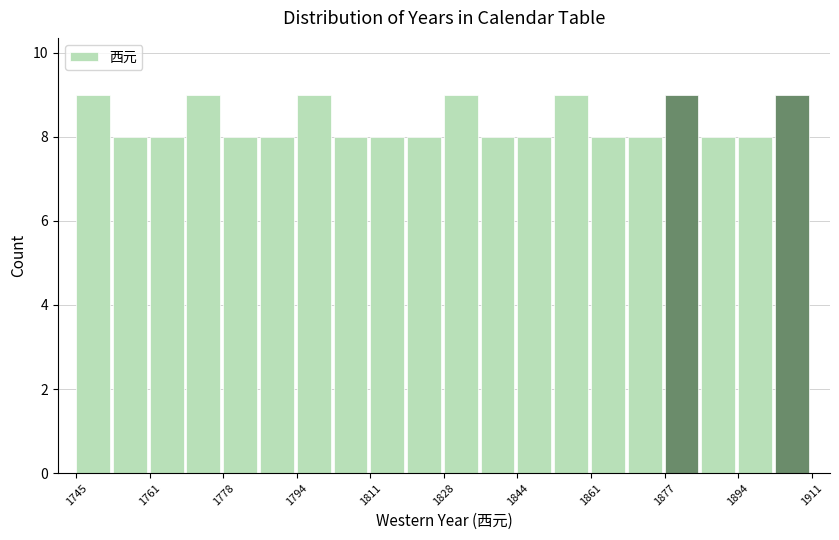

Reading left to right, list every bar in this chart as the range it spans on the x-axis followed by its height. Neither the bar edges nor the heights are printed on the chart, so give them approximately, as read against the axes.

1746 to 1754: 9
1754 to 1762: 8
1762 to 1770: 8
1770 to 1778: 9
1778 to 1786: 8
1786 to 1794: 8
1794 to 1804: 9
1804 to 1812: 8
1812 to 1820: 8
1820 to 1828: 8
1828 to 1836: 9
1836 to 1844: 8
1844 to 1852: 8
1852 to 1862: 9
1862 to 1870: 8
1870 to 1878: 8
1878 to 1886: 9
1886 to 1894: 8
1894 to 1902: 8
1902 to 1912: 9